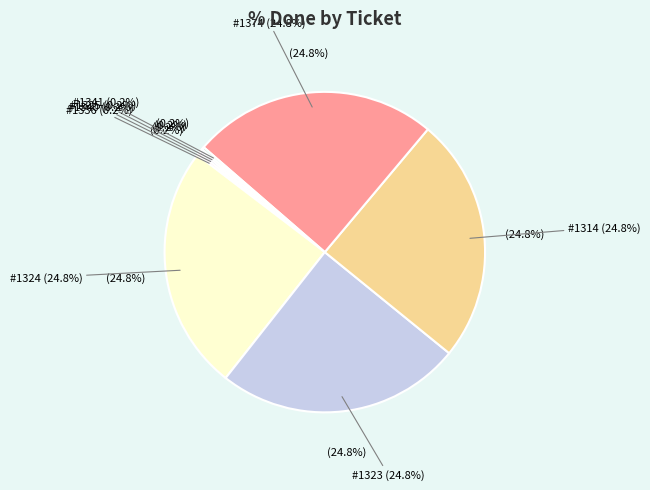

To the nearest percent, what is the average slice percentage?

12%